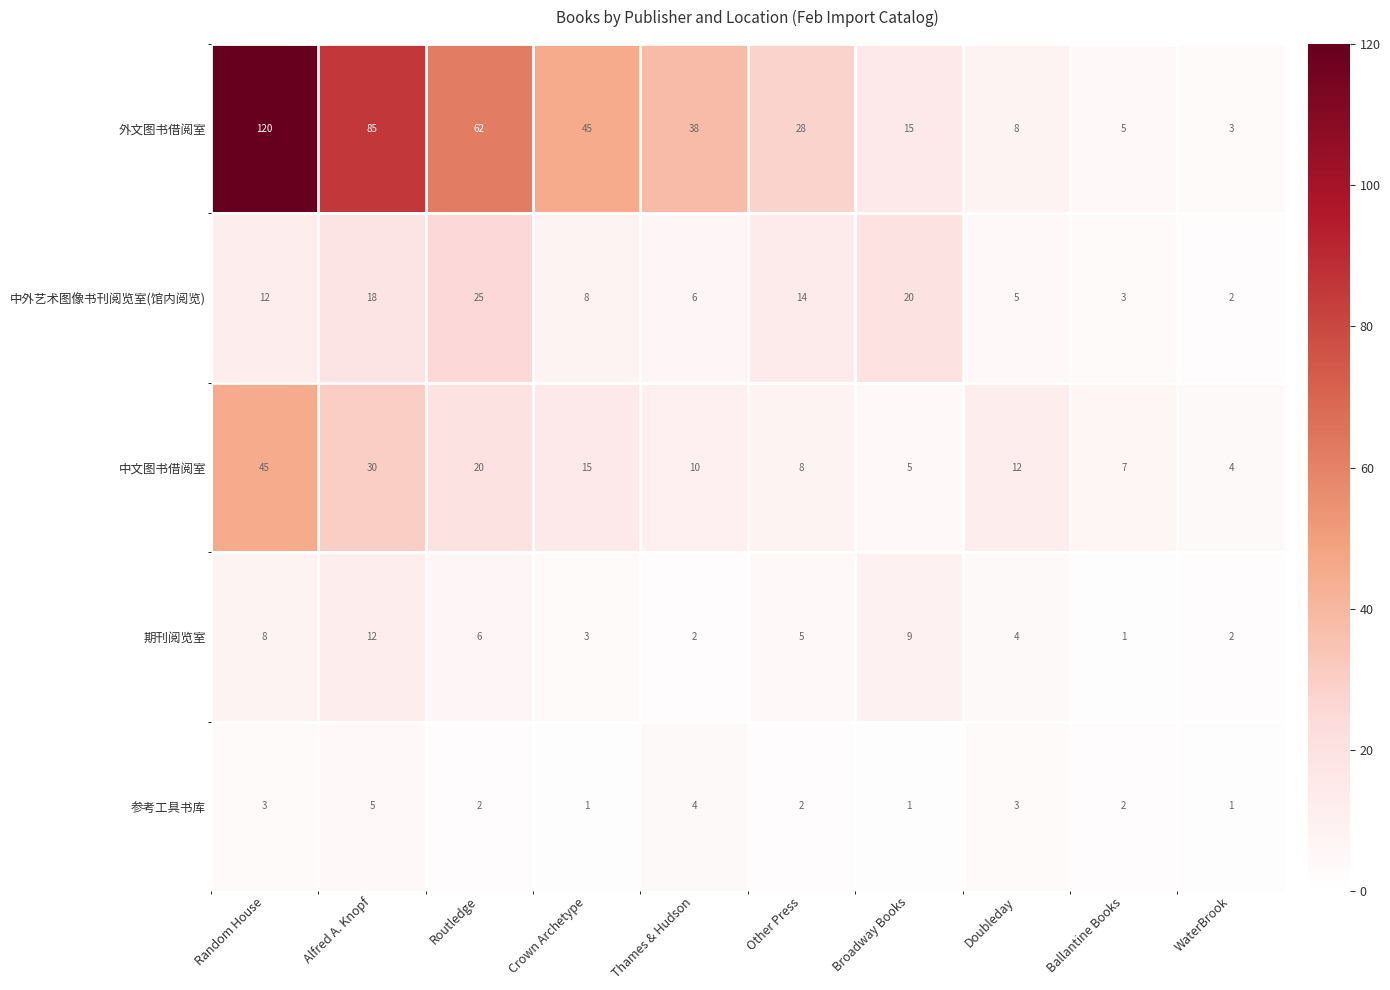

The 参考工具书库 series shows 3 at Random House. True or false?

True